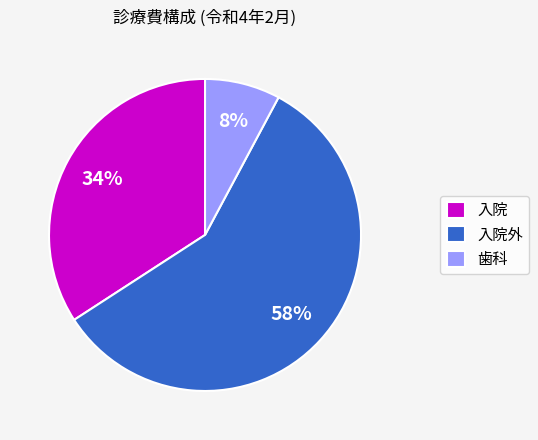

Which slice is the largest?

入院外